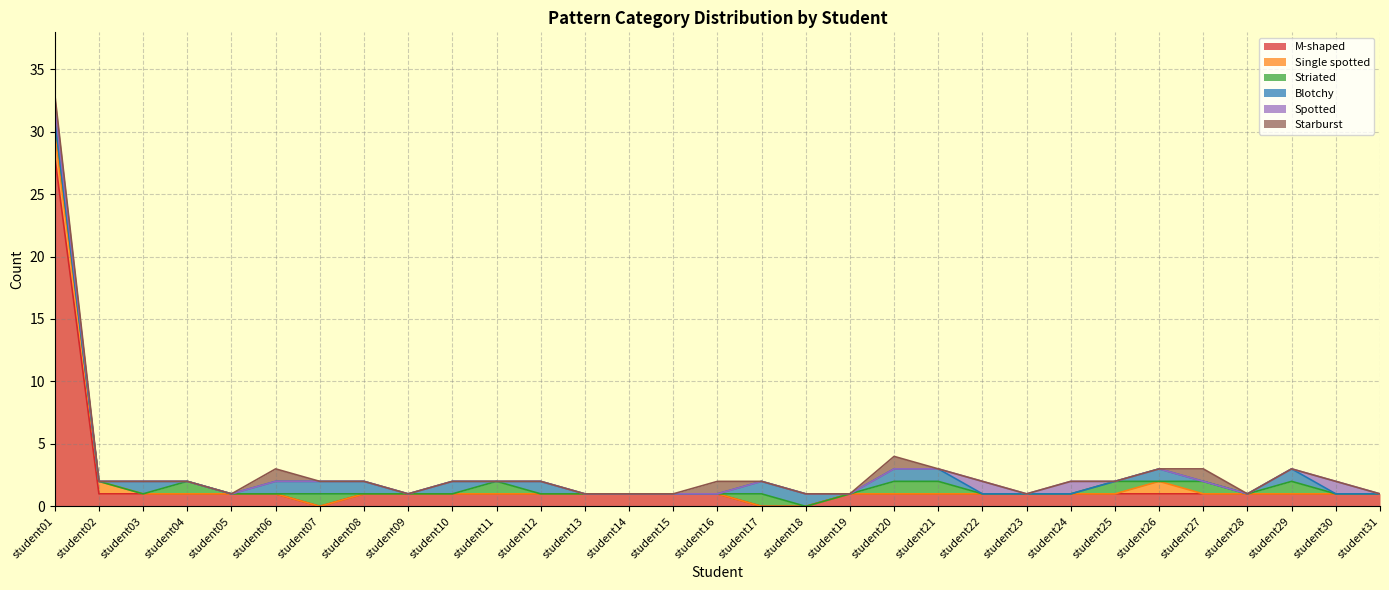

Which series has the largest total across all categories?

M-shaped